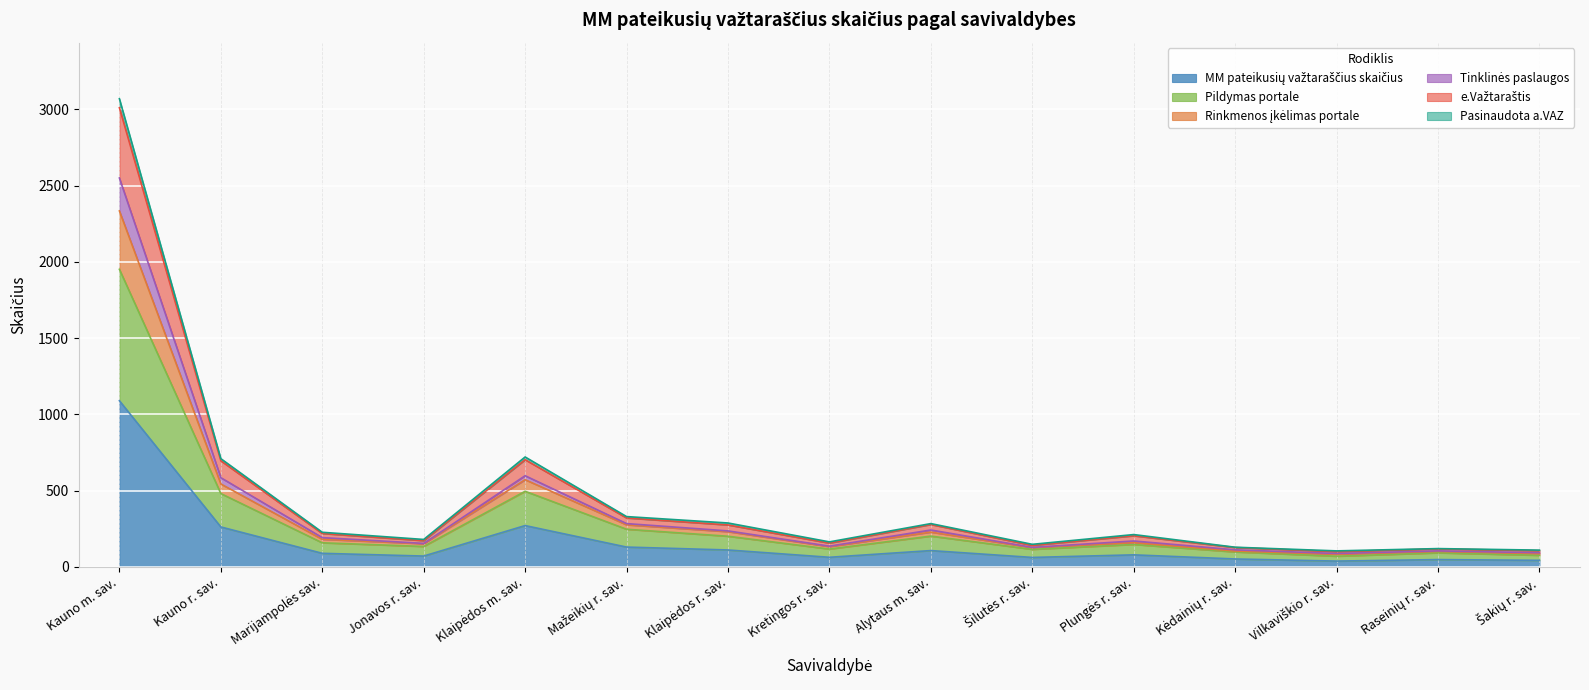

What is the label of the 2nd point from the right?

Raseinių r. sav.